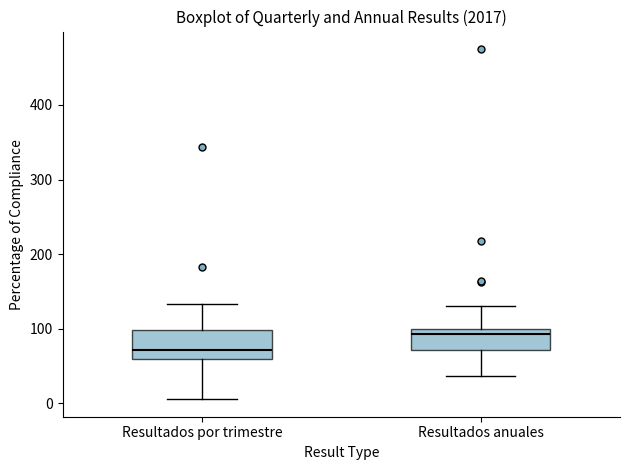

Reading left to right, transcribe this box plot: for each box, give where its median line is, the range the box spans, and where its two whiskers end, as read against the y-axis. The values are not printed on the chart, so give them approximately, as read against the axis.

Resultados por trimestre: median 70, box 60 to 100, whiskers 10 to 130
Resultados anuales: median 90, box 70 to 100, whiskers 40 to 130